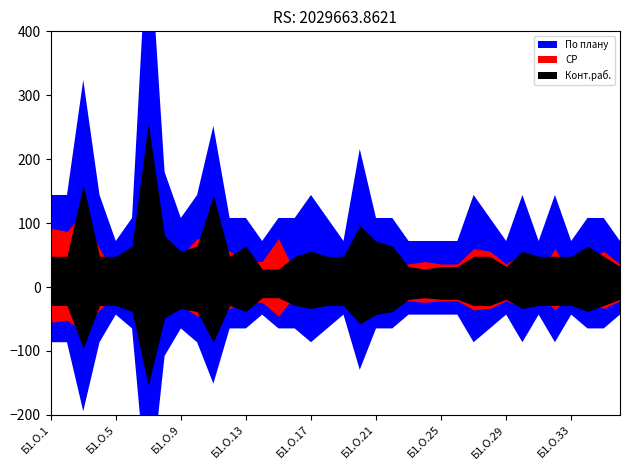

Which series has the largest total across all categories?

По плану